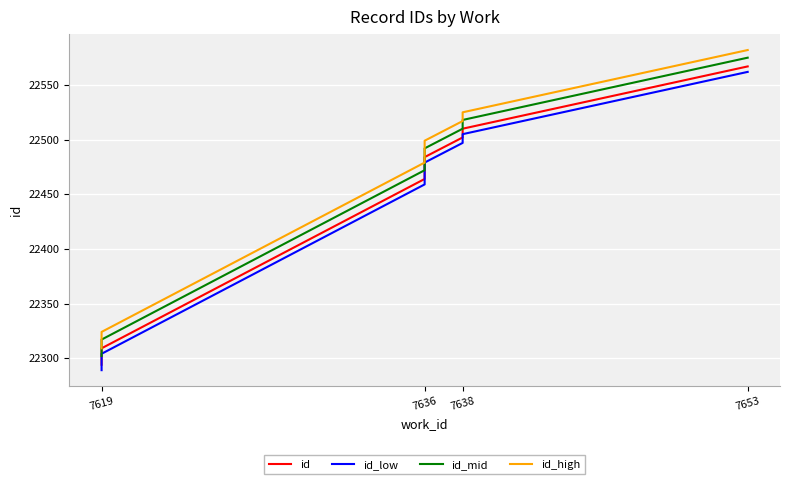

What is the lowest value of the id_mid series?

22302